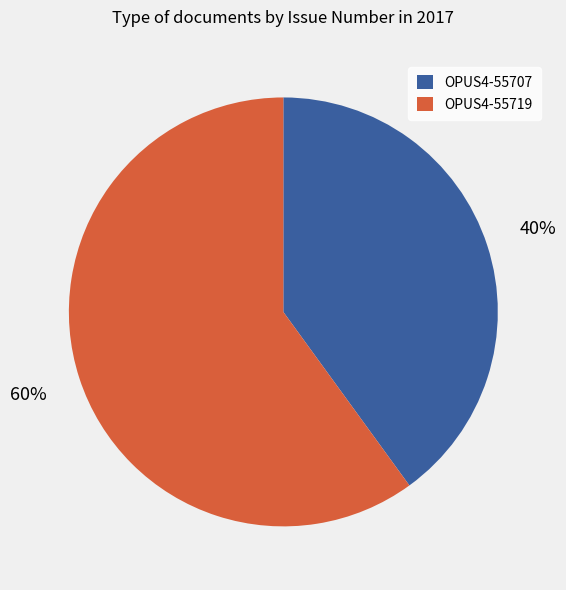

To the nearest percent, what is the combined percentage of OPUS4-55707 and OPUS4-55719?

100%